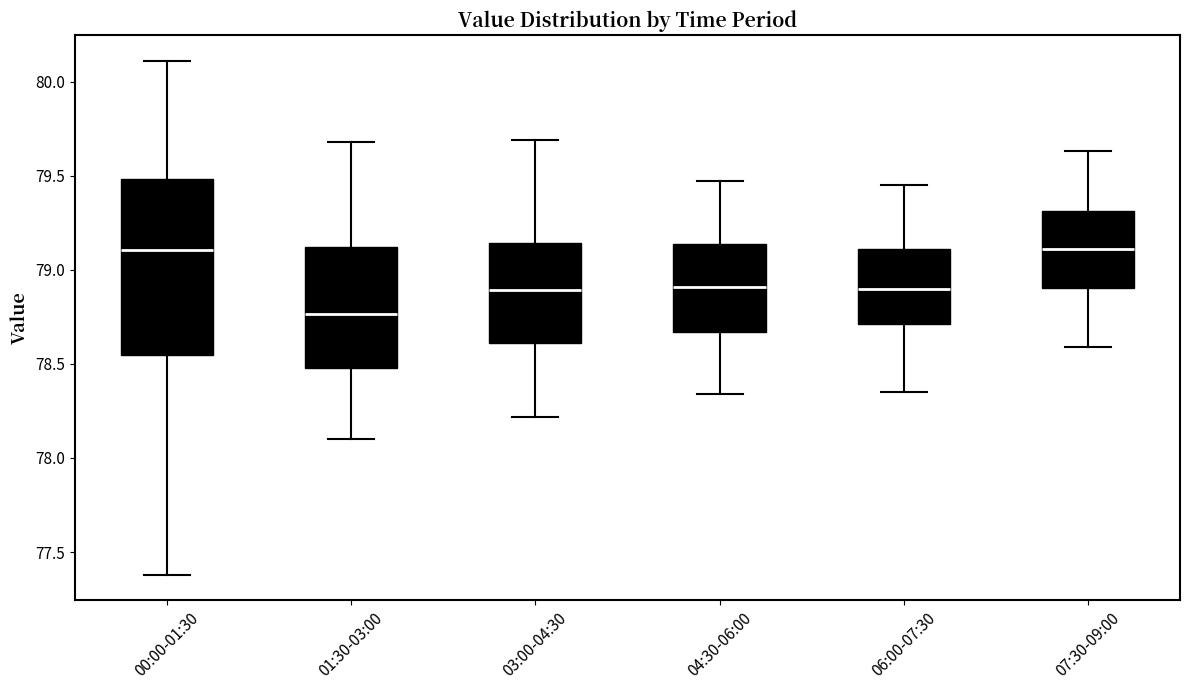

Reading left to right, read every box against the y-axis: the position of its median line, the range the box covers, and the ends of its whiskers. The values are not printed on the chart, so give them approximately, as read against the axis.

00:00-01:30: median 79.10, box 78.55 to 79.50, whiskers 77.40 to 80.10
01:30-03:00: median 78.75, box 78.50 to 79.10, whiskers 78.10 to 79.70
03:00-04:30: median 78.90, box 78.60 to 79.15, whiskers 78.20 to 79.70
04:30-06:00: median 78.90, box 78.65 to 79.15, whiskers 78.35 to 79.45
06:00-07:30: median 78.90, box 78.70 to 79.10, whiskers 78.35 to 79.45
07:30-09:00: median 79.10, box 78.90 to 79.30, whiskers 78.60 to 79.65